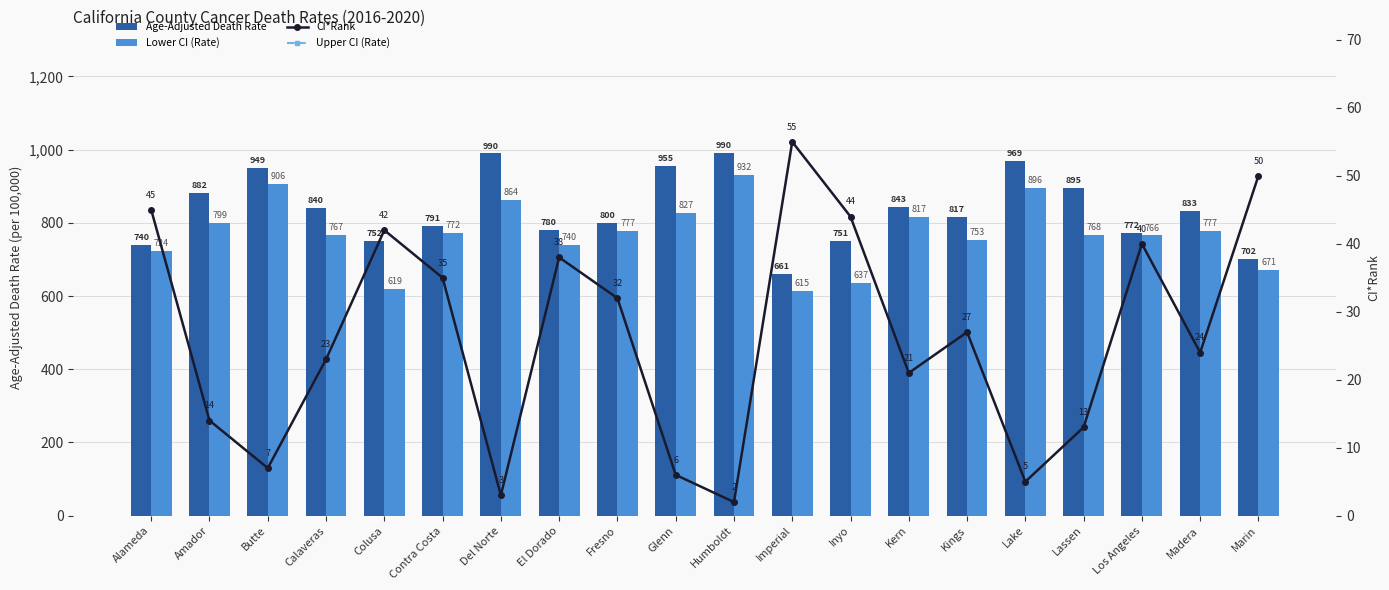

At how many categories does at least one series exceed 191?

20